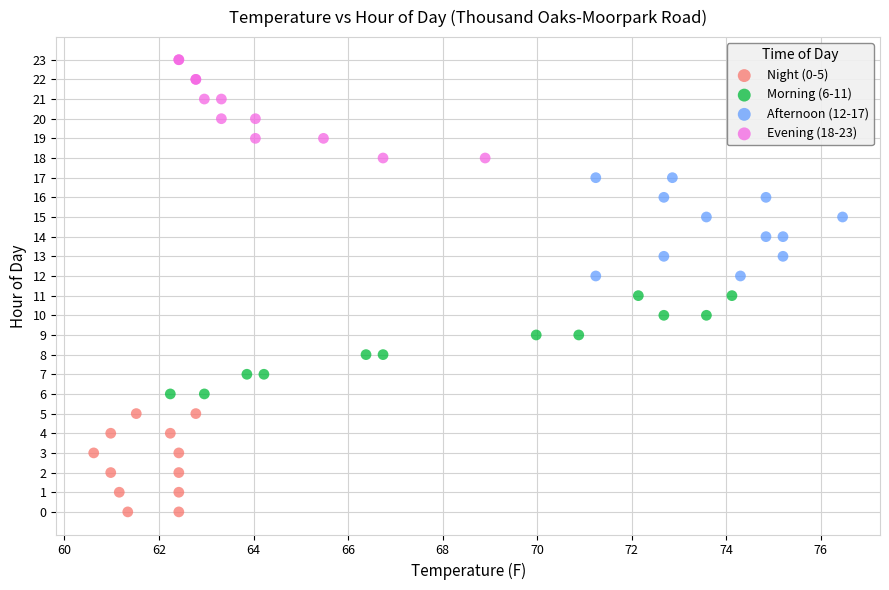

Which series contains the lowest Y value?

Night (0-5)